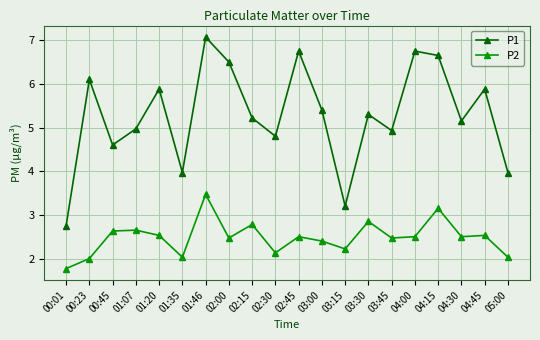

Which series has the largest total across all categories?

P1